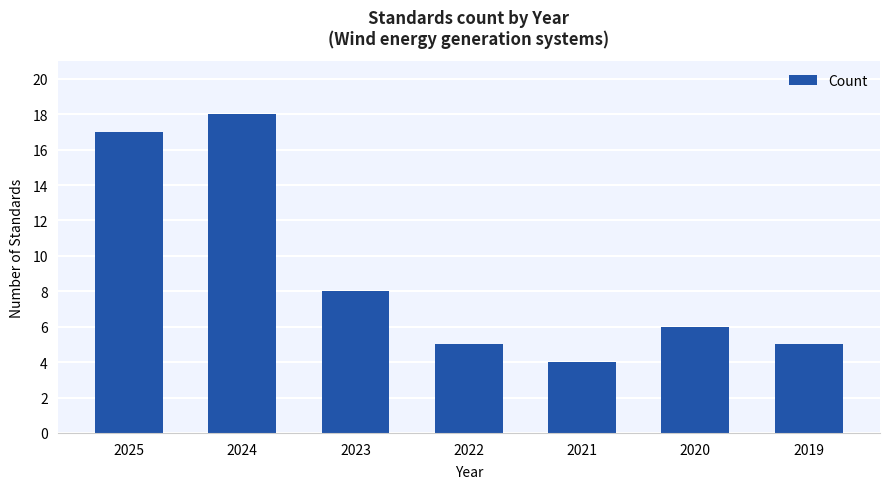

What is the difference between the maximum and second lowest values?

13